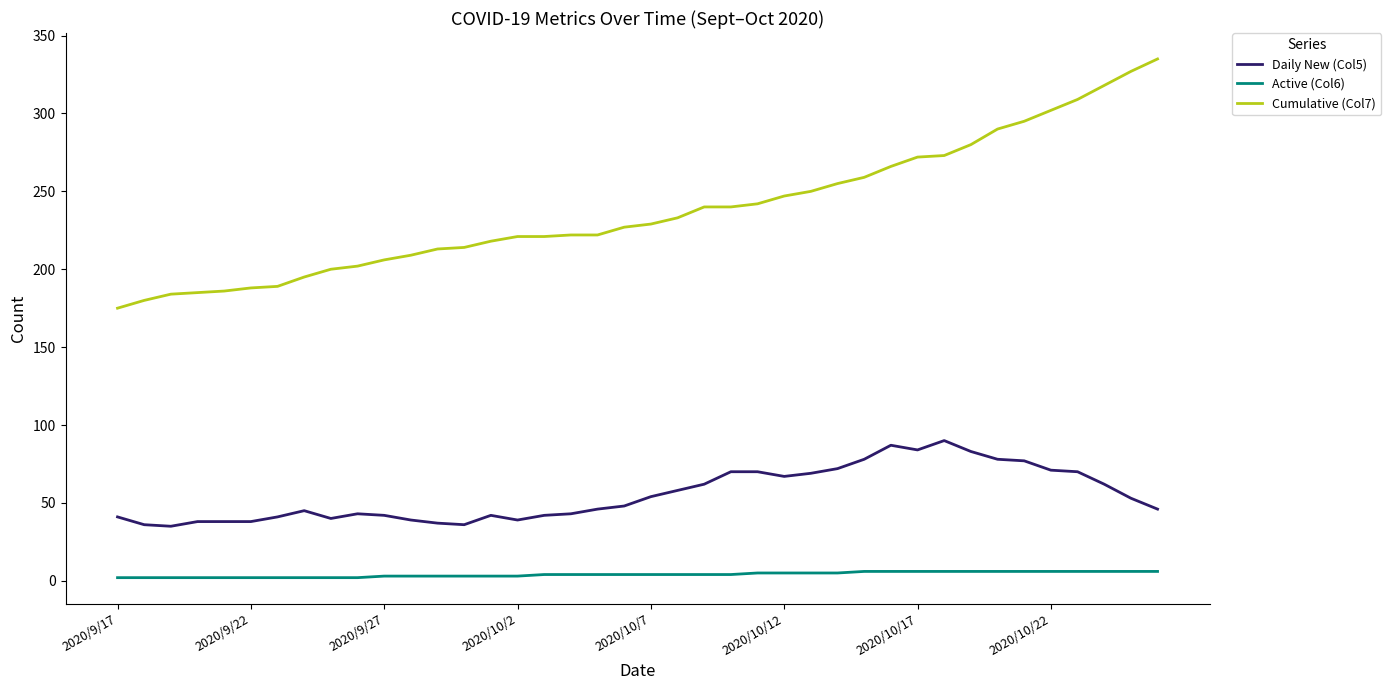

Which series has the largest range (max minus min)?

Cumulative (Col7)